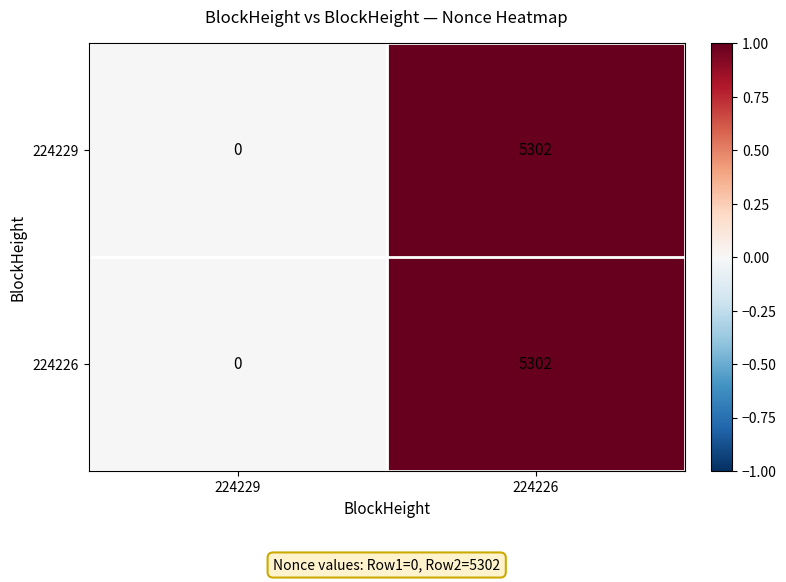

List the labels in order of 224226 value, smallest first.

224229, 224226